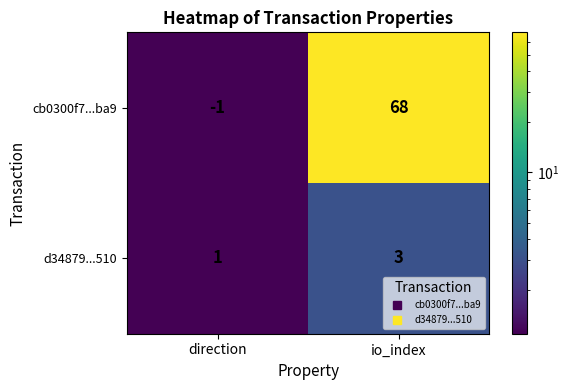

At which category does the chart reach its minimum across all series?

direction